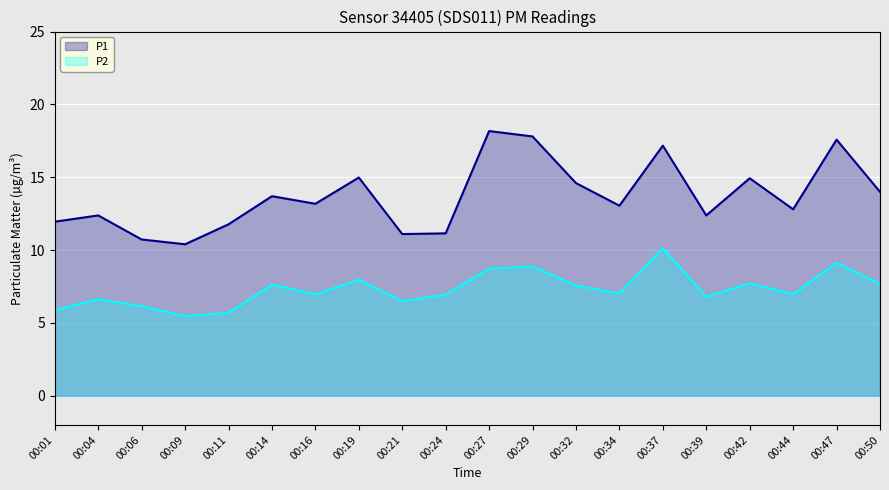

Between 00:14 and 00:27, which is larger?

00:27